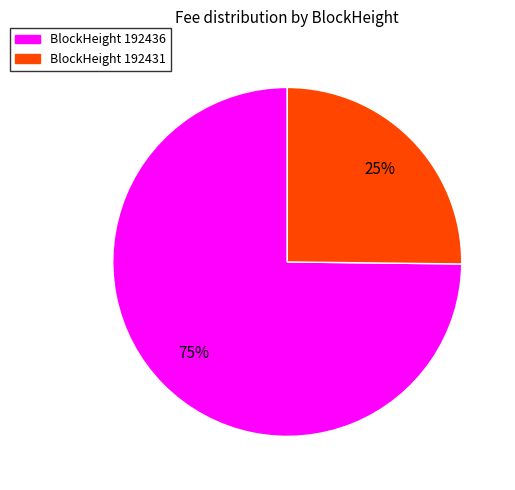

To the nearest percent, what is the average slice percentage?

50%